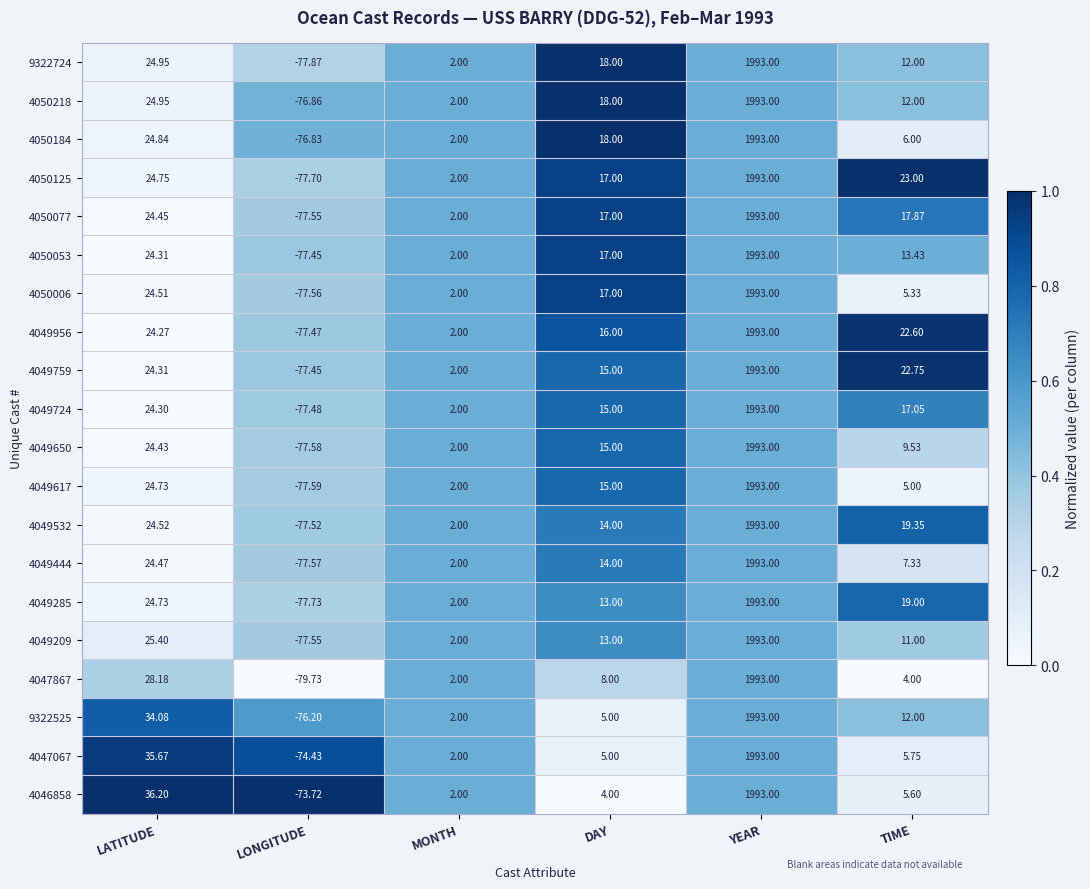

Where is 4049444 nearest to the value 957?

LATITUDE